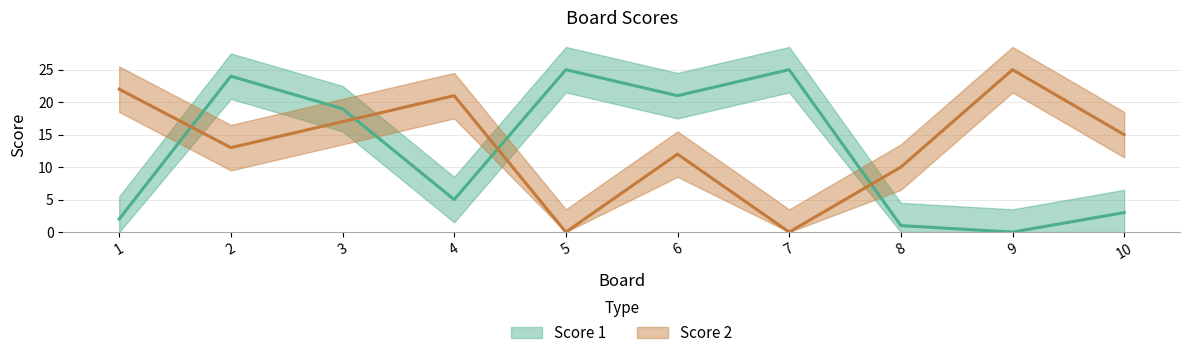

What is the value of the Score 2 point at the 1st from the left?

22